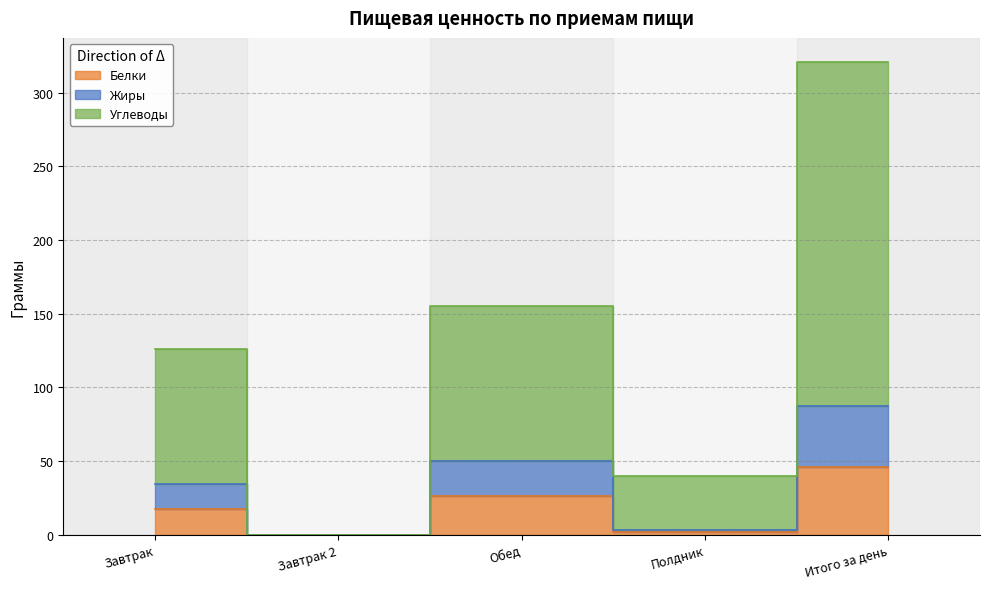

Where is the first local maximum for Жиры?

Обед